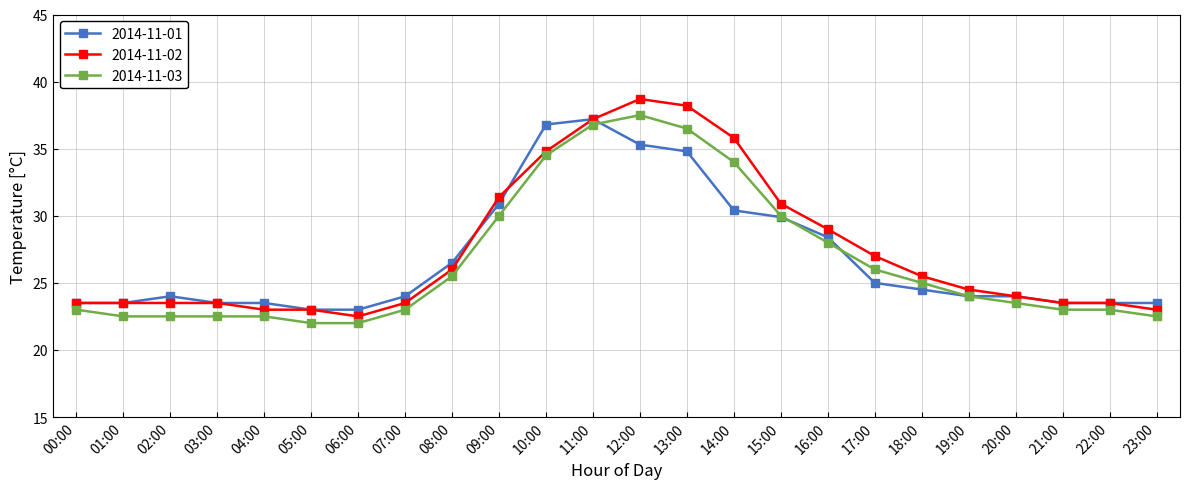

What position from the left is 14:00?

15